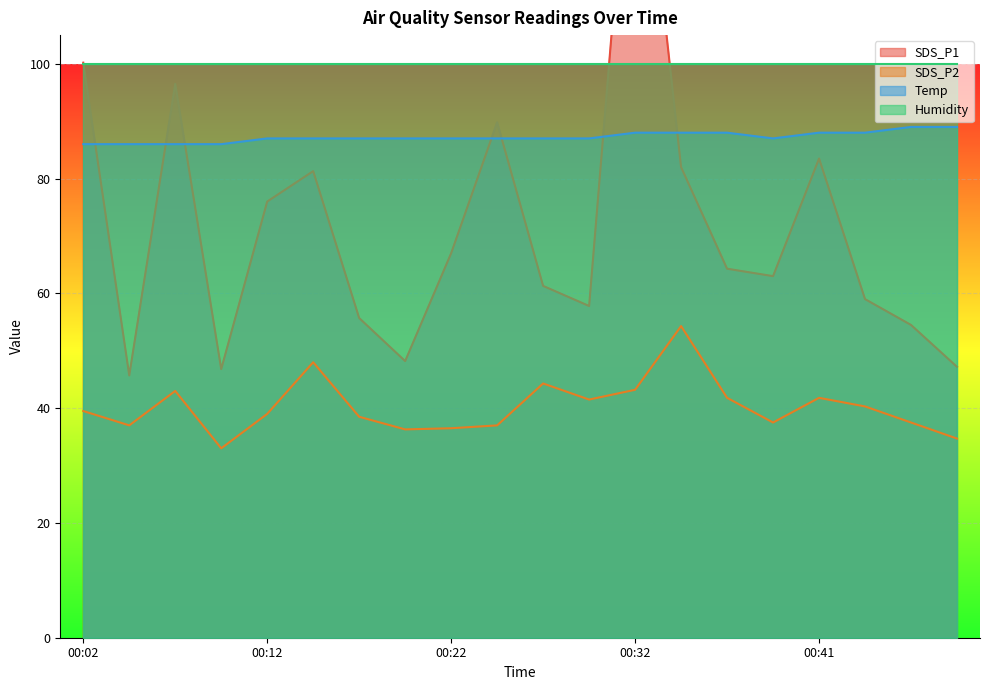

What is the value of the SDS_P2 point at the 14th from the left?

54.3